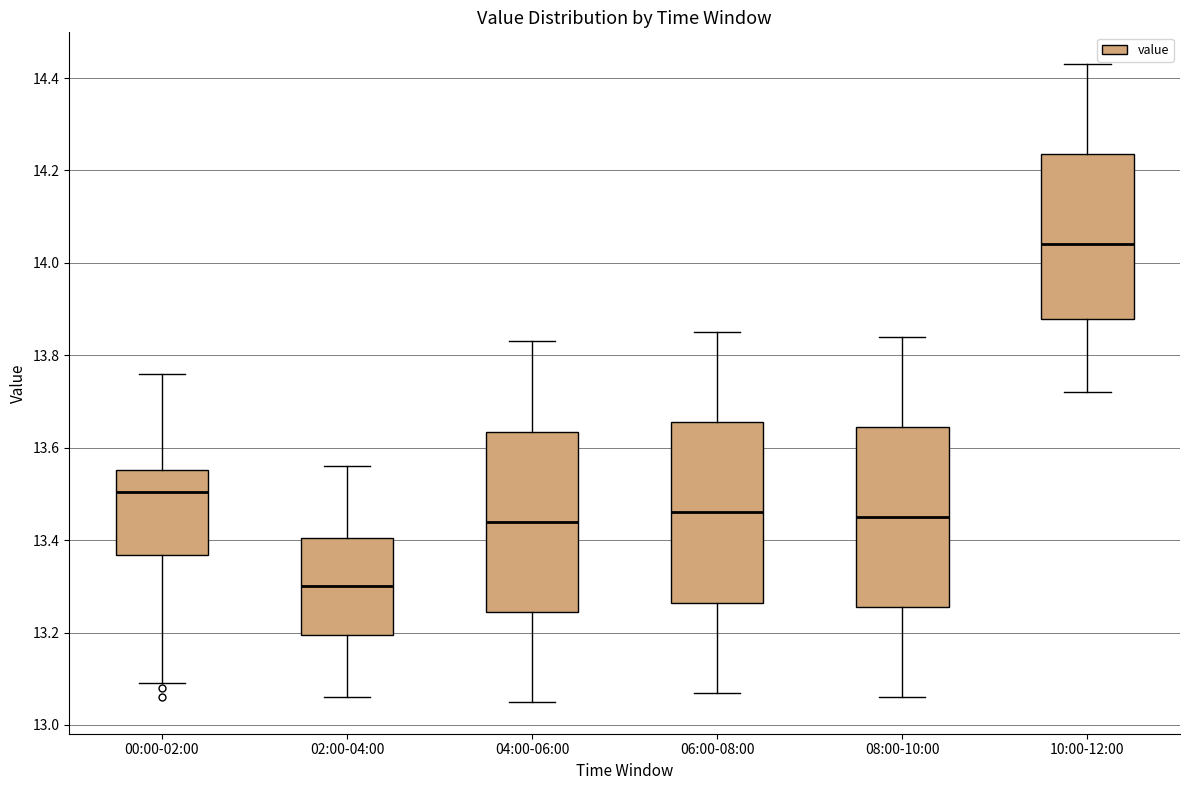

Reading left to right, transcribe this box plot: for each box, give where its median line is, the range the box spans, and where its two whiskers end, as read against the y-axis. The values are not printed on the chart, so give them approximately, as read against the axis.

00:00-02:00: median 13.50, box 13.36 to 13.56, whiskers 13.10 to 13.76
02:00-04:00: median 13.30, box 13.20 to 13.40, whiskers 13.06 to 13.56
04:00-06:00: median 13.44, box 13.24 to 13.64, whiskers 13.06 to 13.84
06:00-08:00: median 13.46, box 13.26 to 13.66, whiskers 13.08 to 13.86
08:00-10:00: median 13.46, box 13.26 to 13.64, whiskers 13.06 to 13.84
10:00-12:00: median 14.04, box 13.88 to 14.24, whiskers 13.72 to 14.44